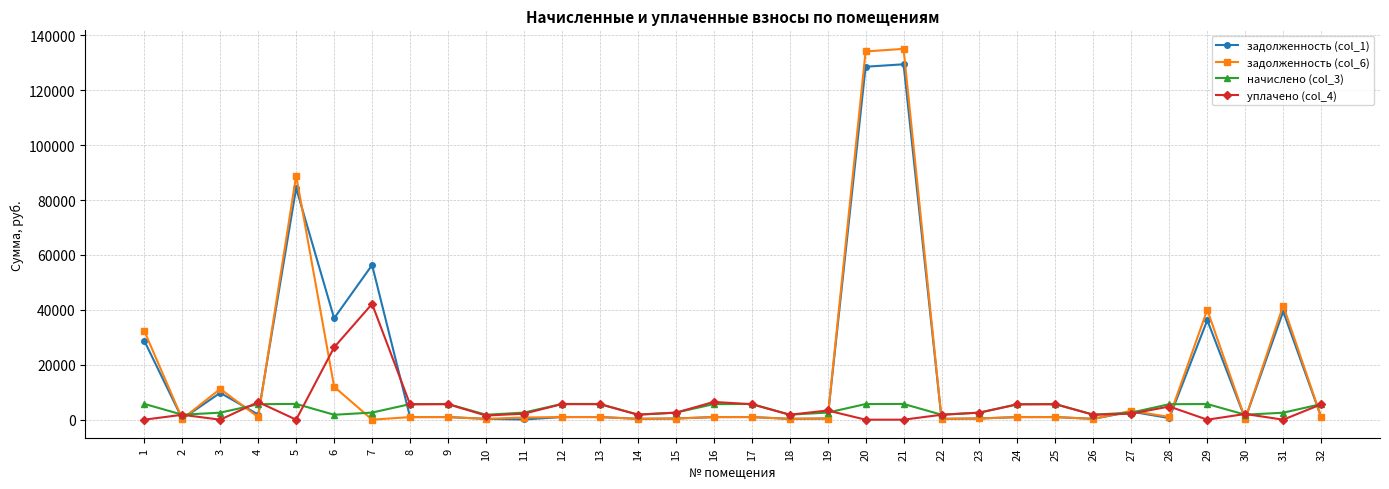

Rank the series by their maximum value, from highest to lowest.

задолженность (col_6), задолженность (col_1), уплачено (col_4), начислено (col_3)